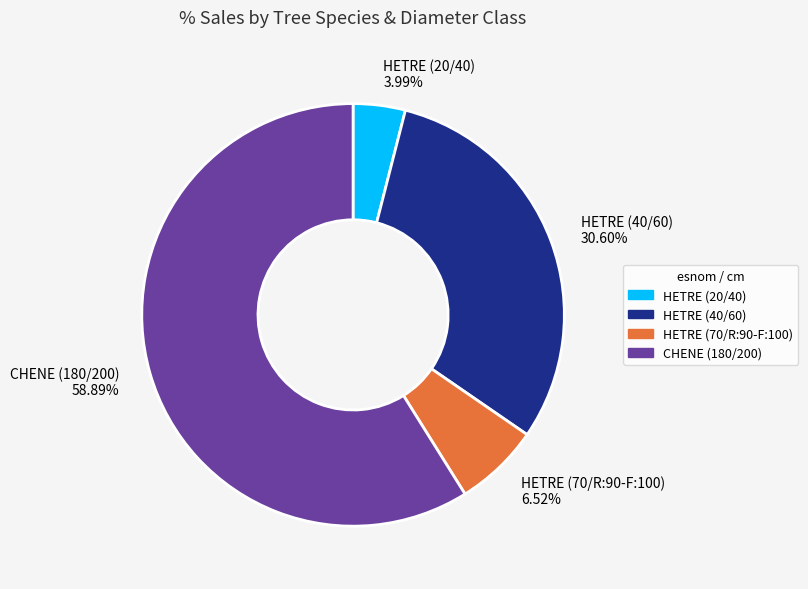

Which has a higher value, HETRE (70/R:90-F:100) 6.52% or HETRE (20/40) 3.99%?

HETRE (70/R:90-F:100) 6.52%